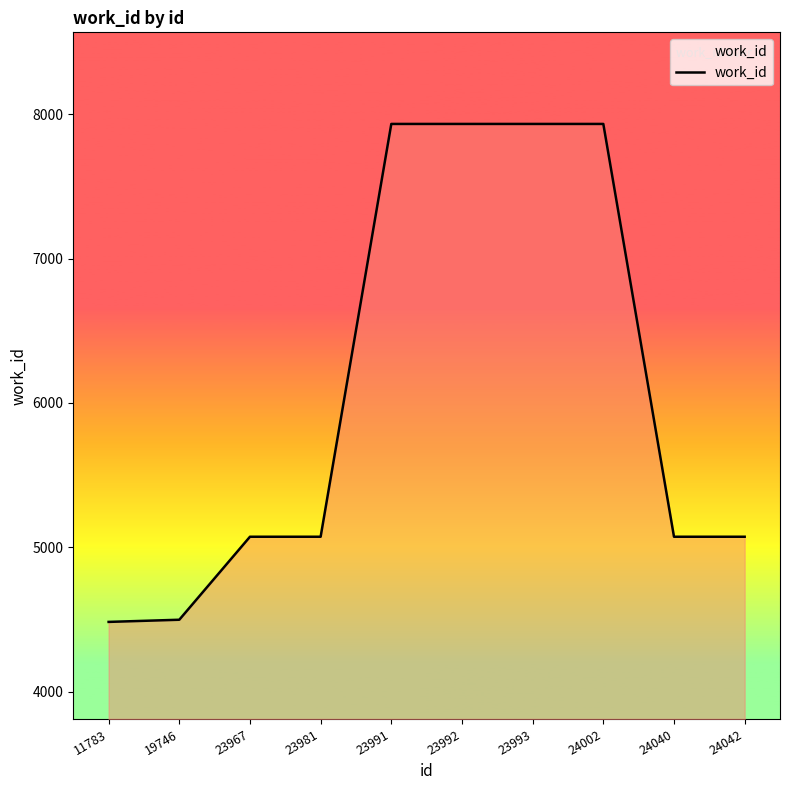

What is the difference between the values at 23993 and 24040?

2860